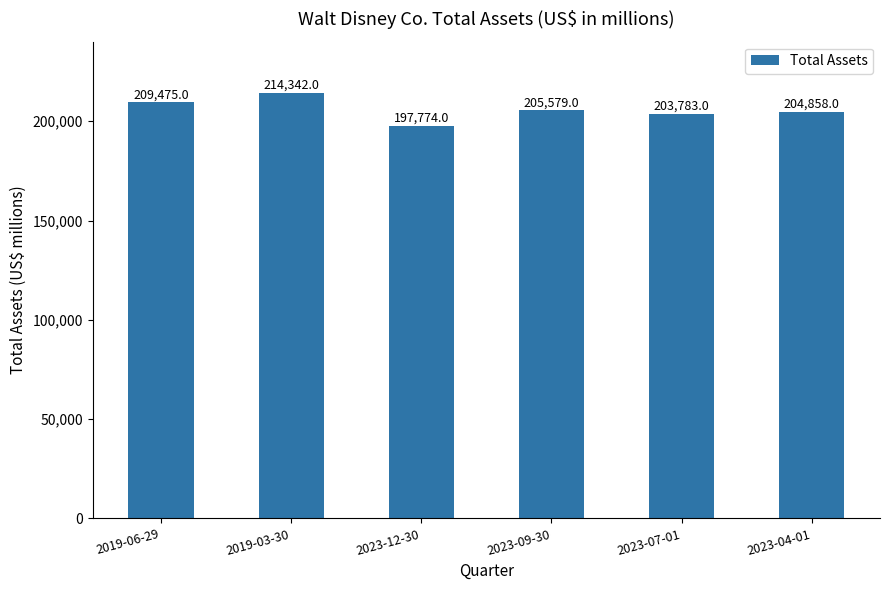

Count the number of categories in the chart.

6